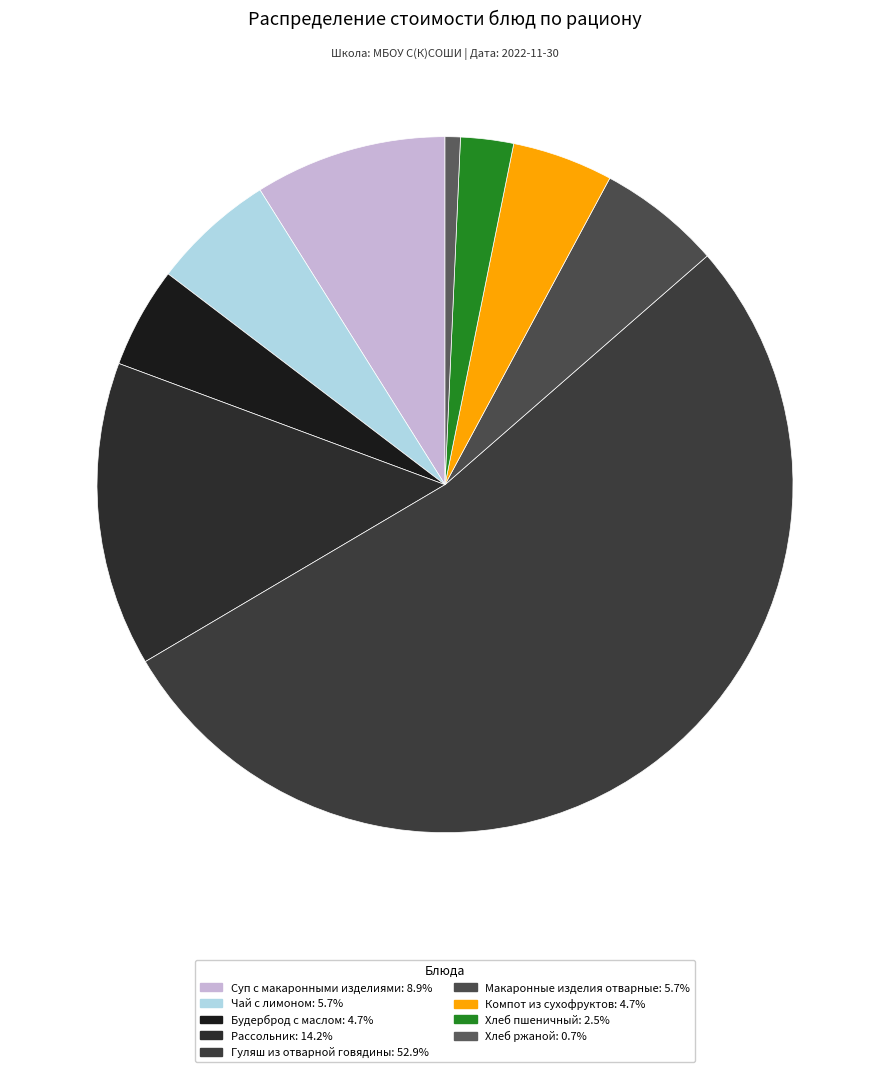

Count the number of slices in the pie.

9